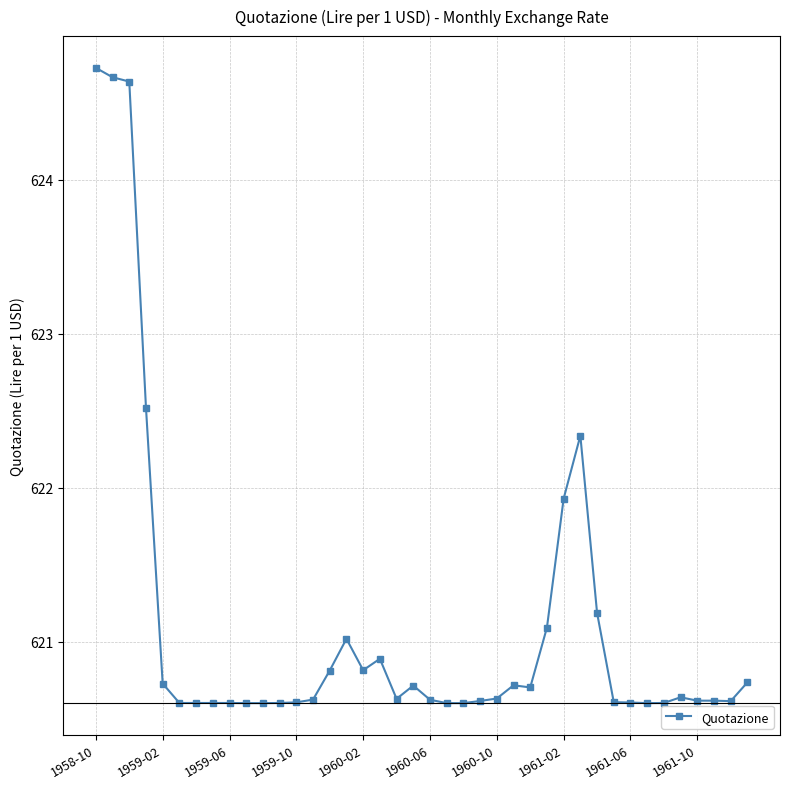

True or false: the data has more than 0 interior local peaks.

True